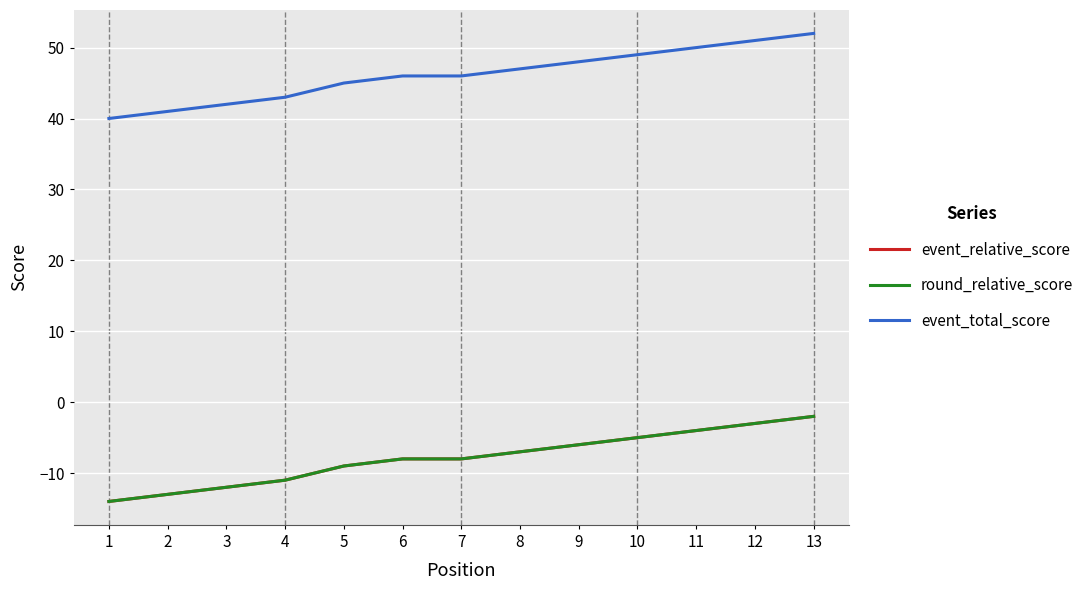

At which label does event_relative_score reach its peak?

13